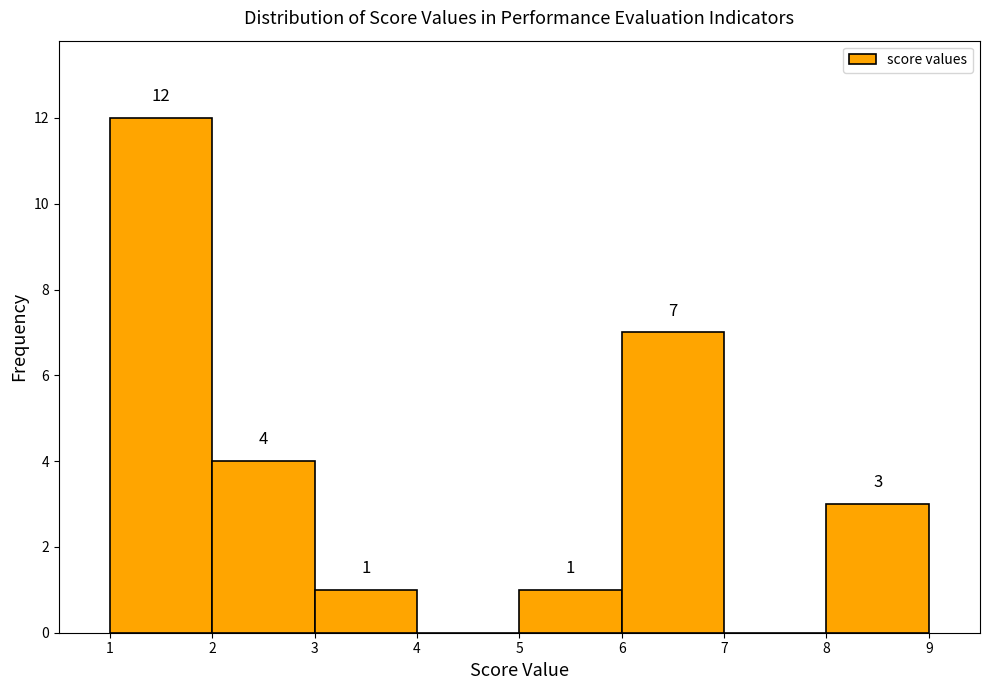

Which range on the x-axis has the tallest bar?

1 to 2